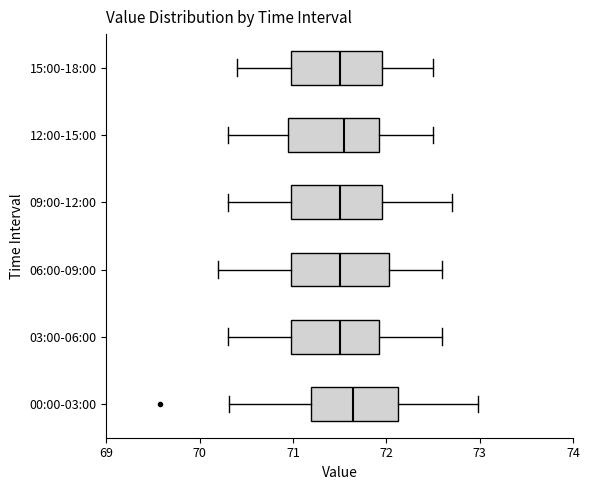

Where does the left whisker of the box for 15:00-18:00 end on the x-axis? The values are not printed on the chart, so give them approximately, as read against the axis.

70.4